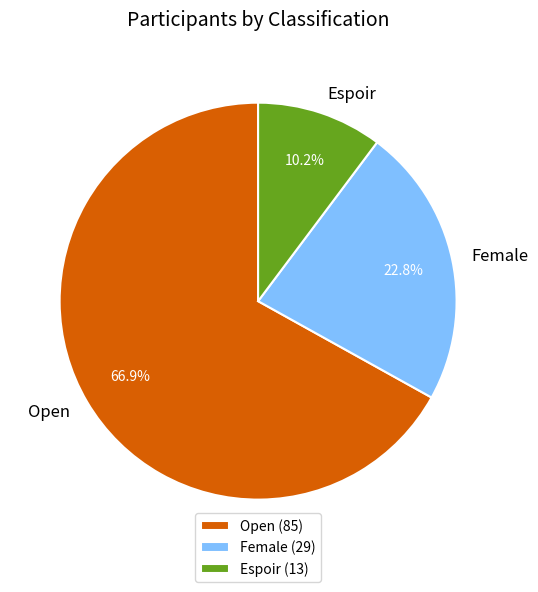

Count the number of slices in the pie.

3